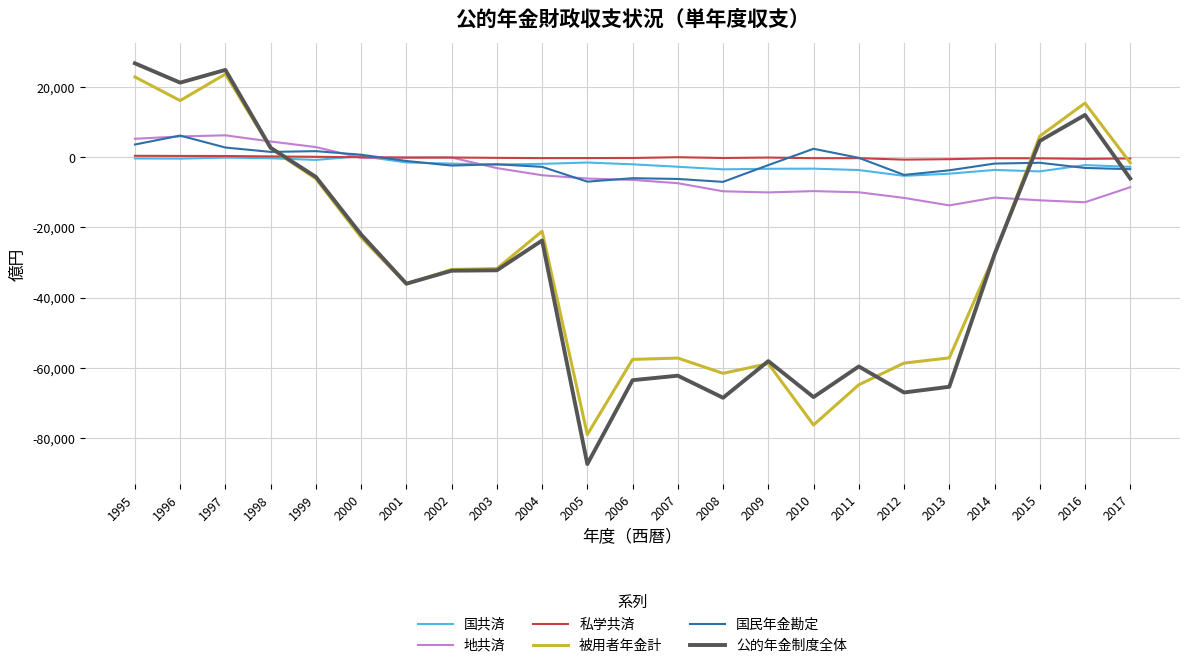

What are all the series names shown in the legend?

国共済, 地共済, 私学共済, 被用者年金計, 国民年金勘定, 公的年金制度全体